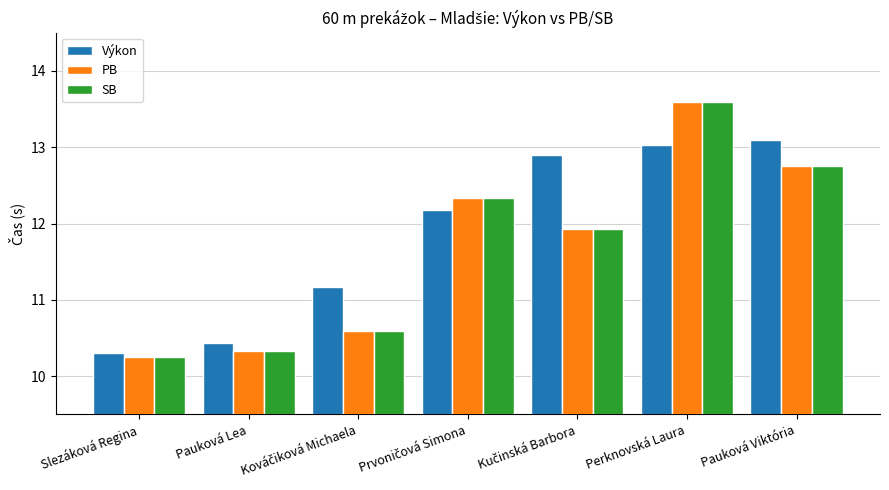

What is the average value of the SB series?

11.7